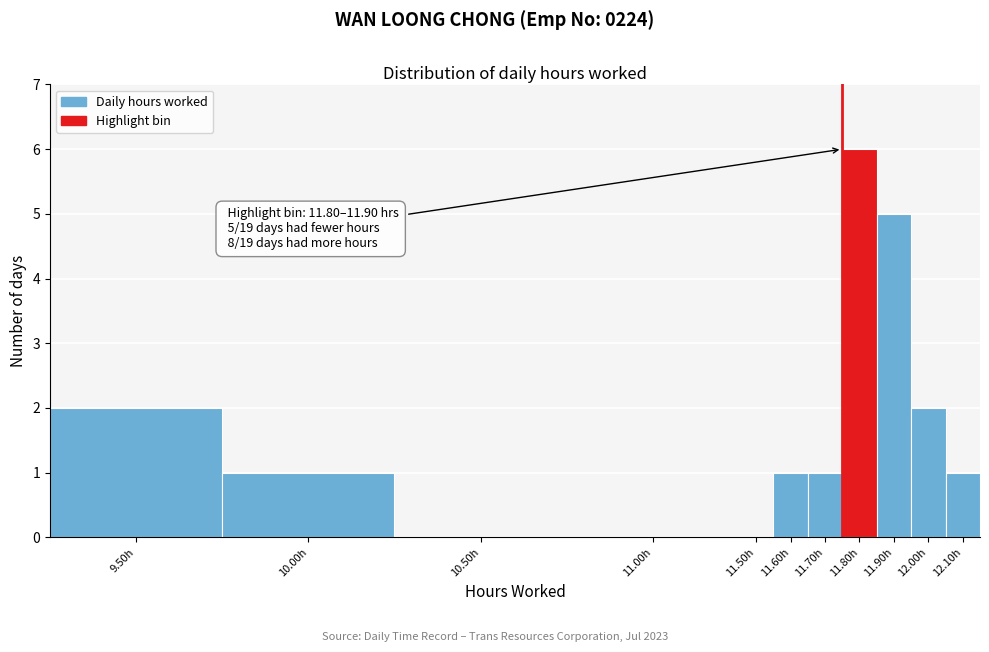

Reading left to right, what are all the values shown in this chart?

9.50h=2	10.00h=1	10.50h=0	11.00h=0	11.50h=0	11.60h=1	11.70h=1	11.80h=6	11.90h=5	12.00h=2	12.10h=1